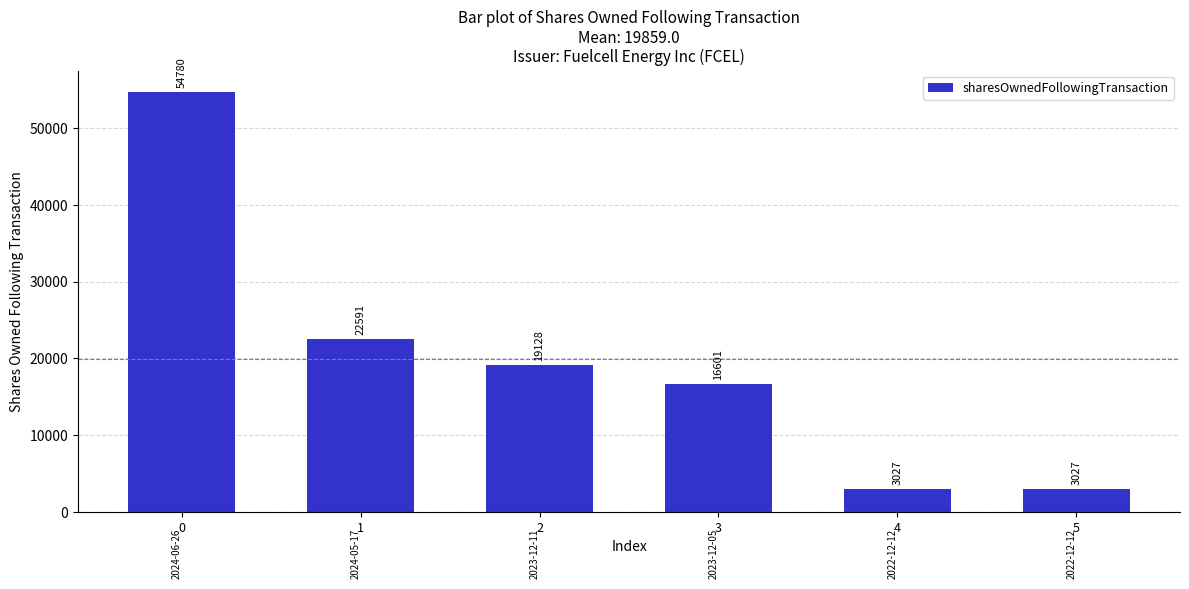

Where is the data nearest to the value 28903?

1